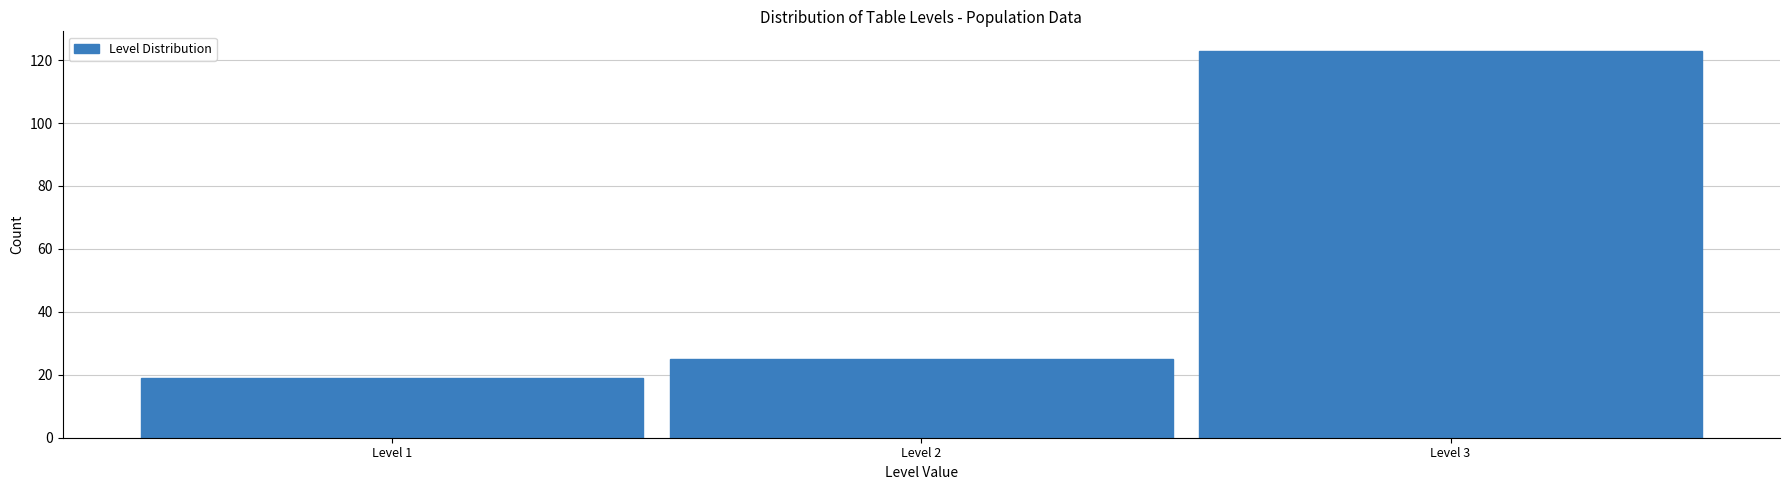

How tall is the bar that spans 1.5 to 2.5 on the x-axis? The values are not printed on the chart, so give them approximately, as read against the axis.

26